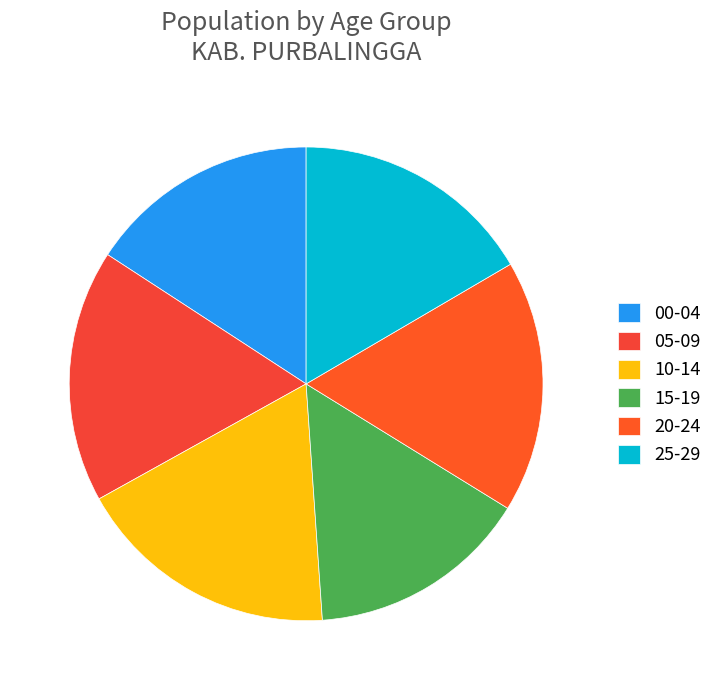

What is the total percentage of 05-09 and 10-14?

35.3%